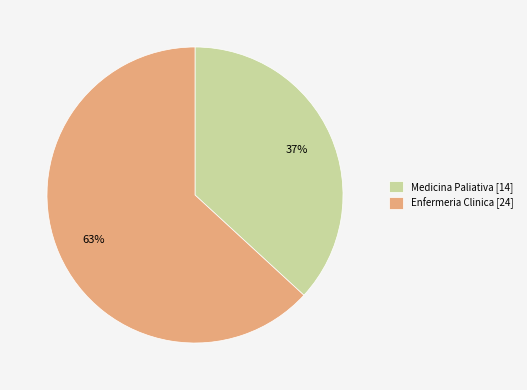

To the nearest percent, what is the difference between the Enfermeria Clinica and Medicina Paliativa slice percentages?

26%